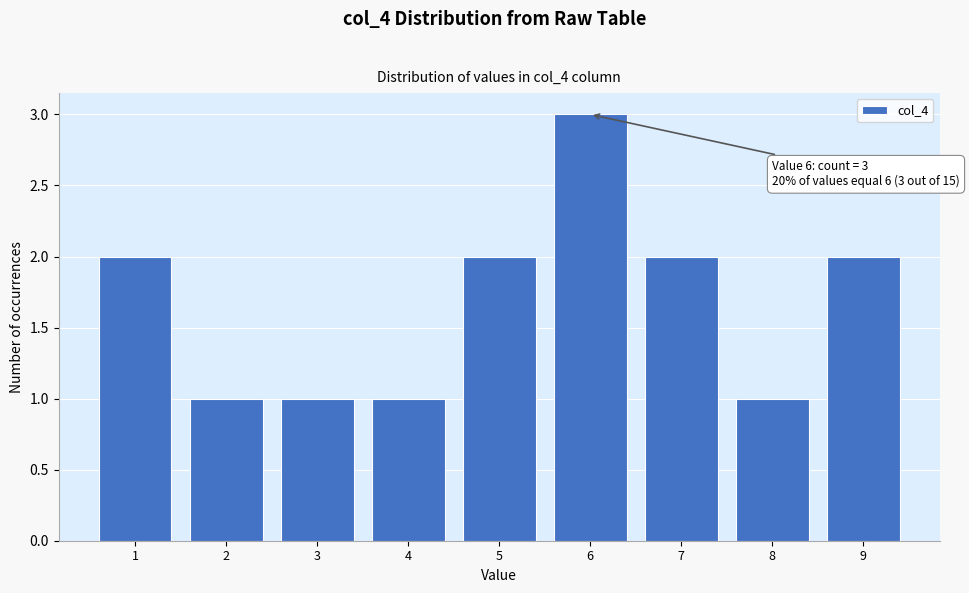

Over which range of the x-axis is the bar tallest?

5.5 to 6.5